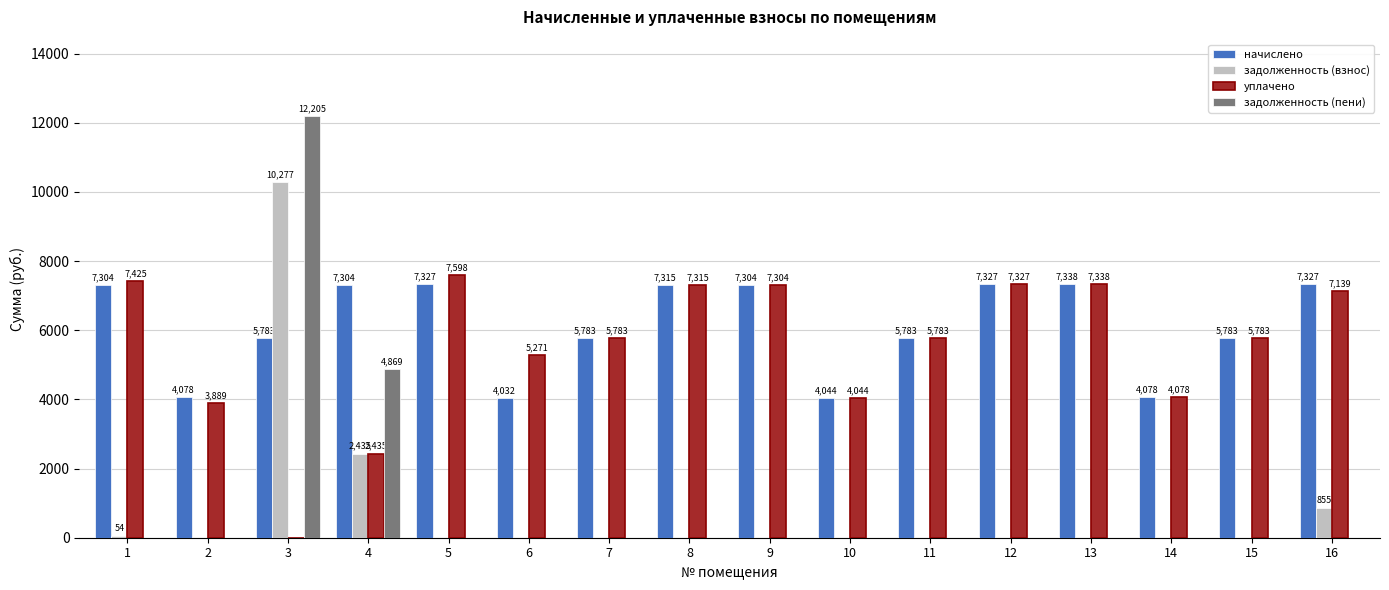

True or false: задолженность (взнос) has a value of 0.0 at 7.

True